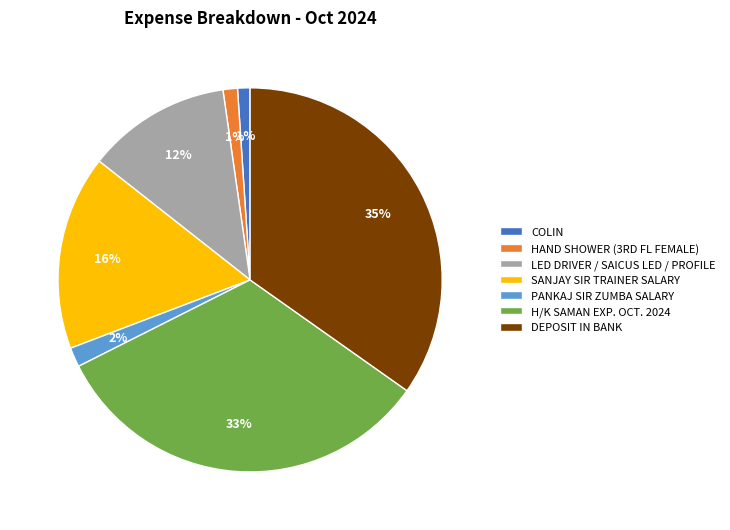

What is the ratio of the value at DEPOSIT IN BANK to the value at LED DRIVER / SAICUS LED / PROFILE?

2.9